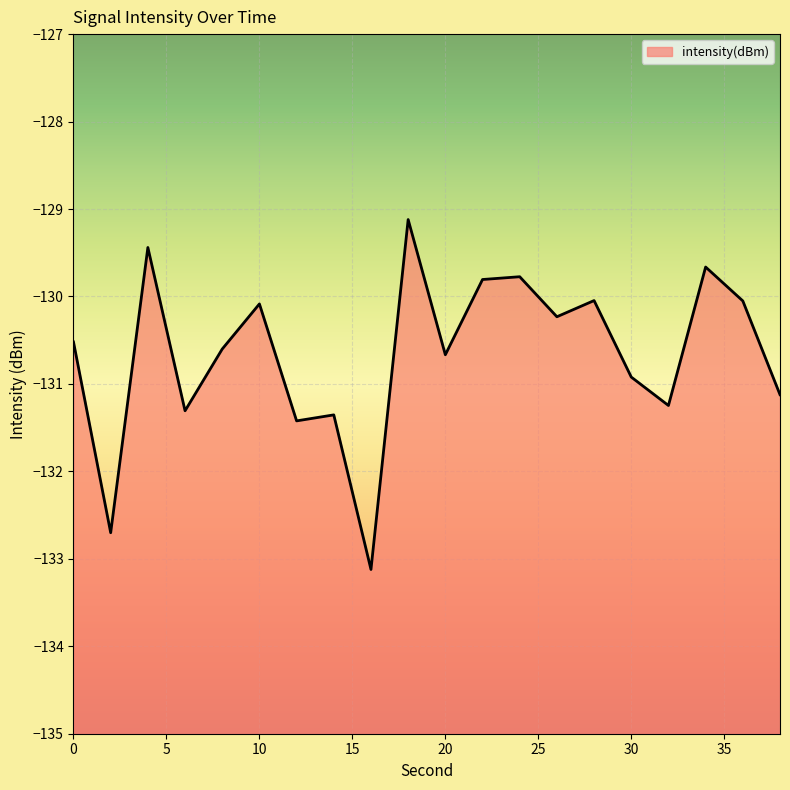

How many lines are shown in the chart?

1